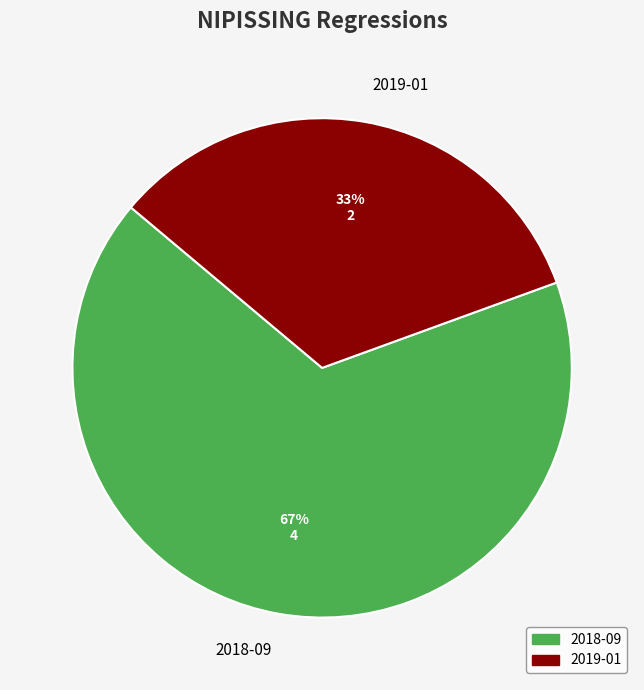

To the nearest percent, what is the combined percentage of 2018-09 and 2019-01?

100%